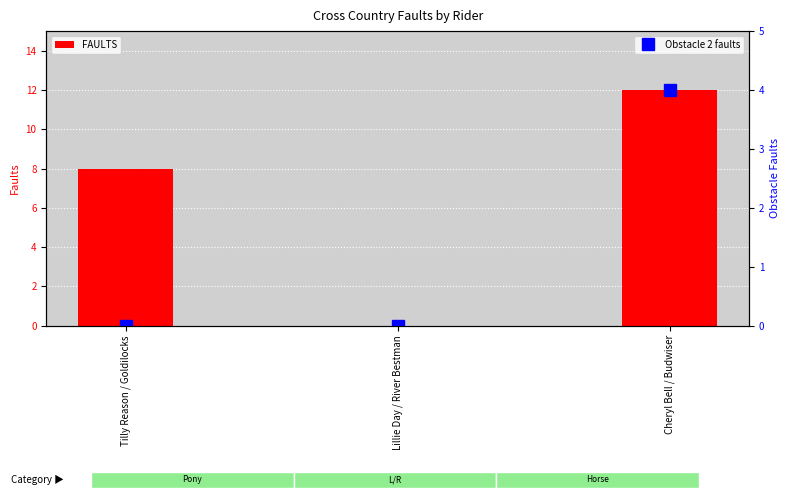

The Obstacle 2 faults series shows 2 at Tilly Reason / Goldilocks. True or false?

False